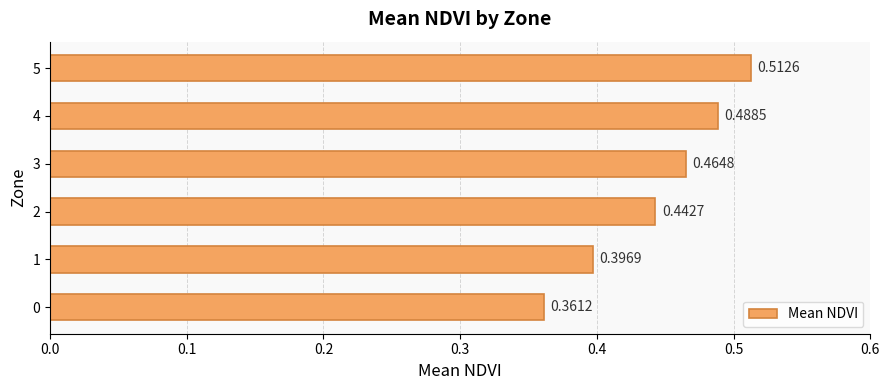

How many series are shown in this chart?

1